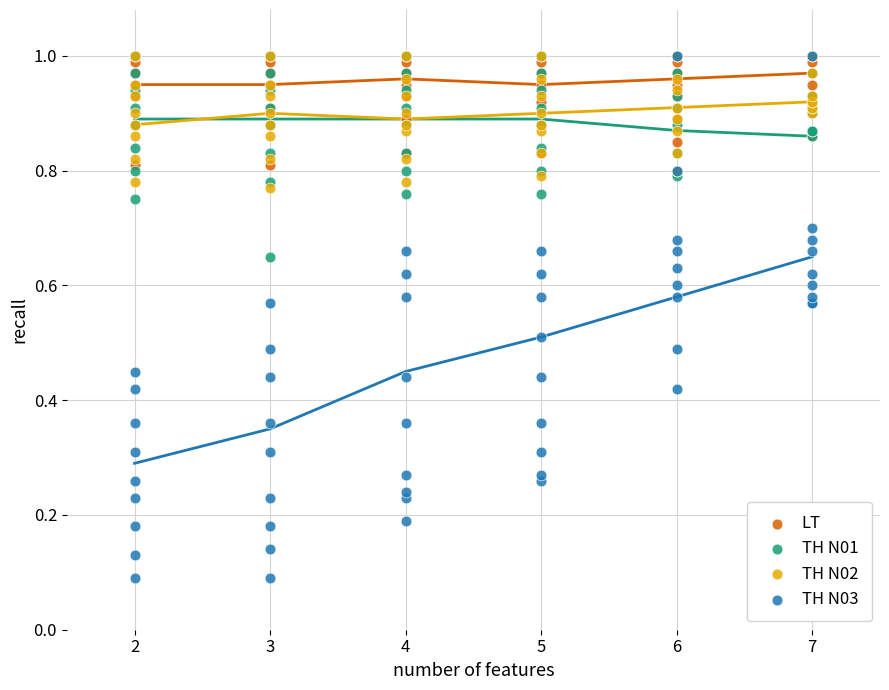

What are all the series names shown in the legend?

LT, TH N01, TH N02, TH N03